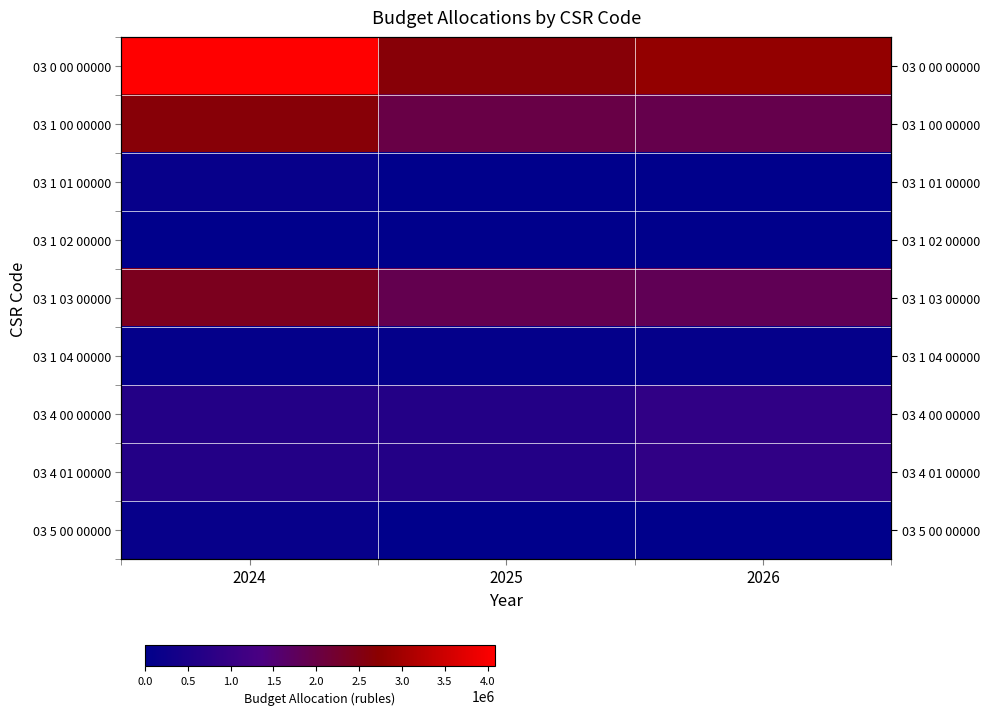

How many data points in 03 1 03 00000 are above 1891781?

2